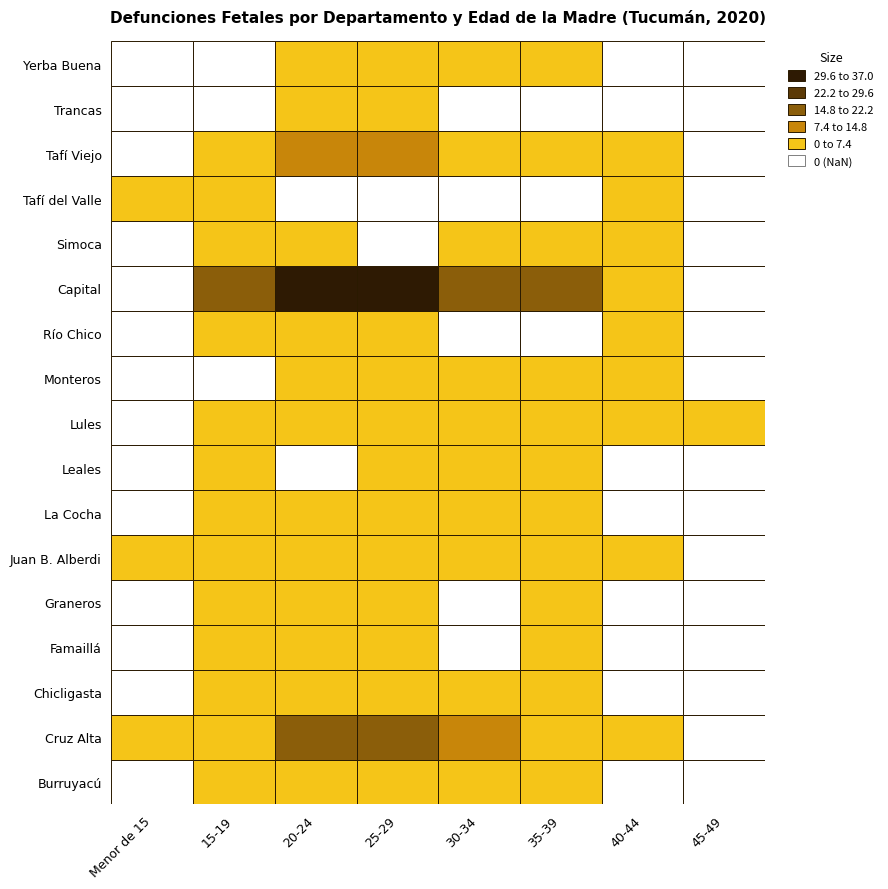

Is it true that La Cocha equals 1 at 3?

True